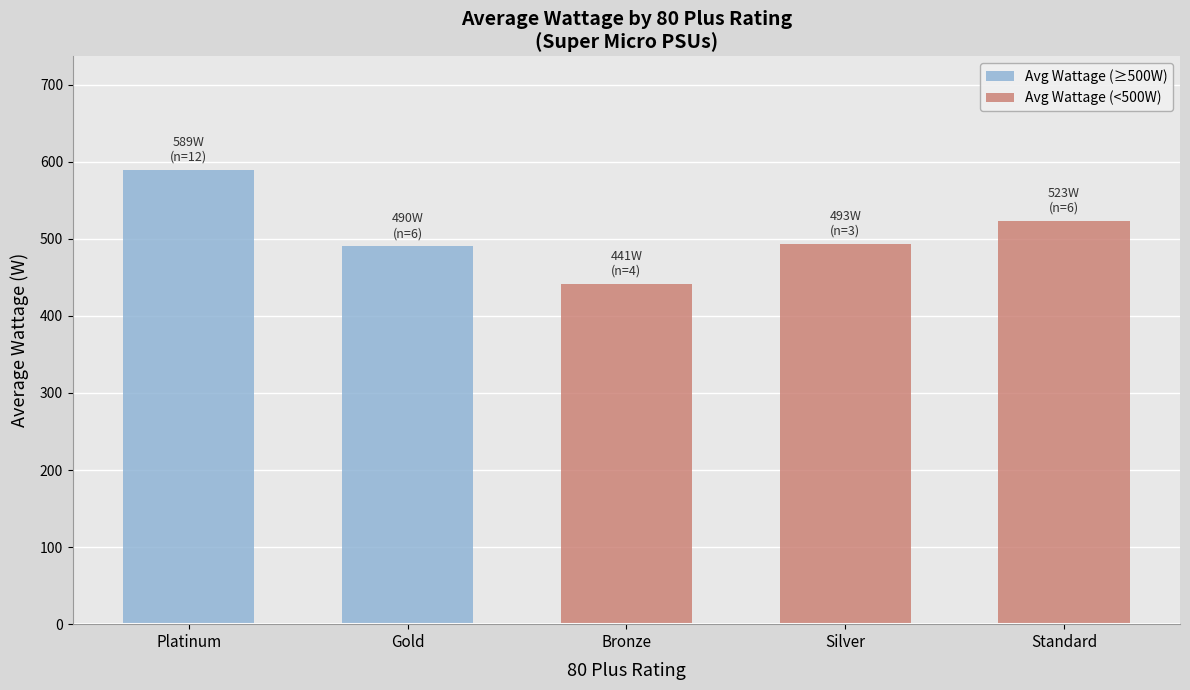

What is the difference between the second highest and second lowest values?

33.3